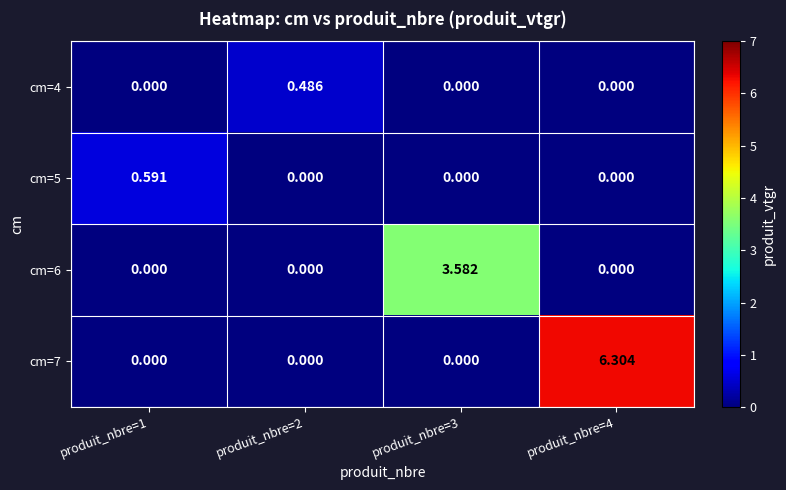

Is the value of cm=5 at produit_nbre=1 greater than the value of cm=7 at produit_nbre=3?

Yes